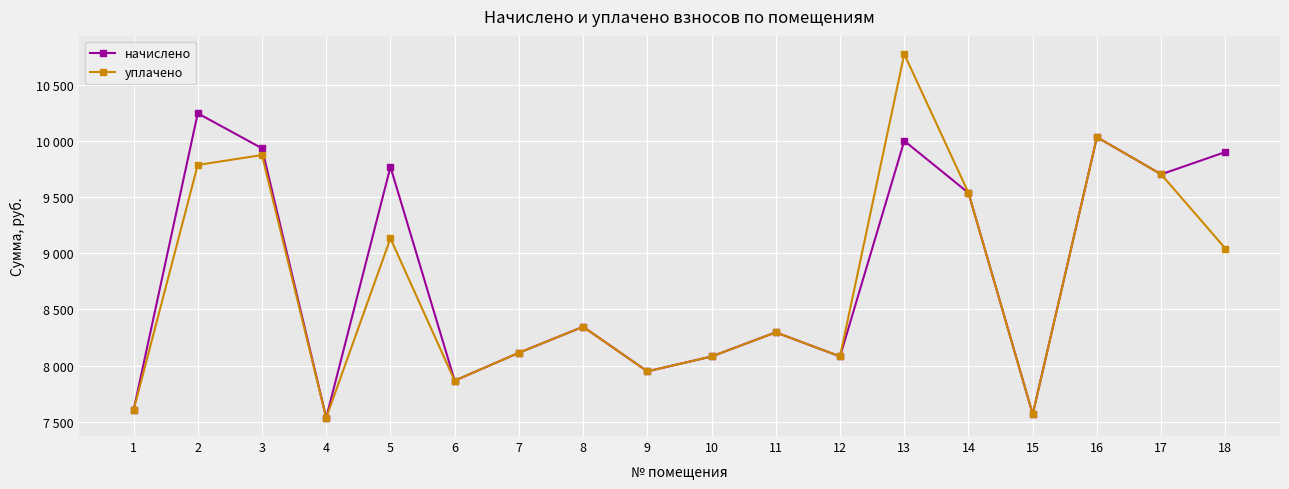

What are all the series names shown in the legend?

начислено, уплачено